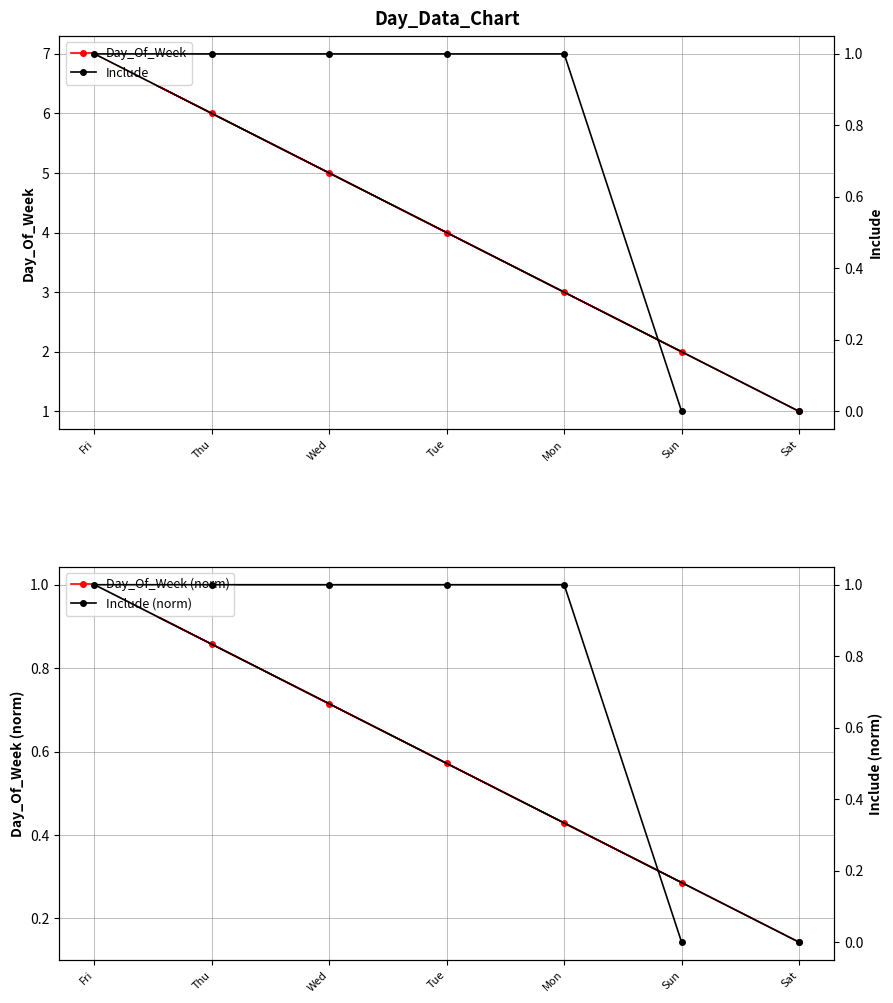

What is the label of the 6th point from the right?

Mon